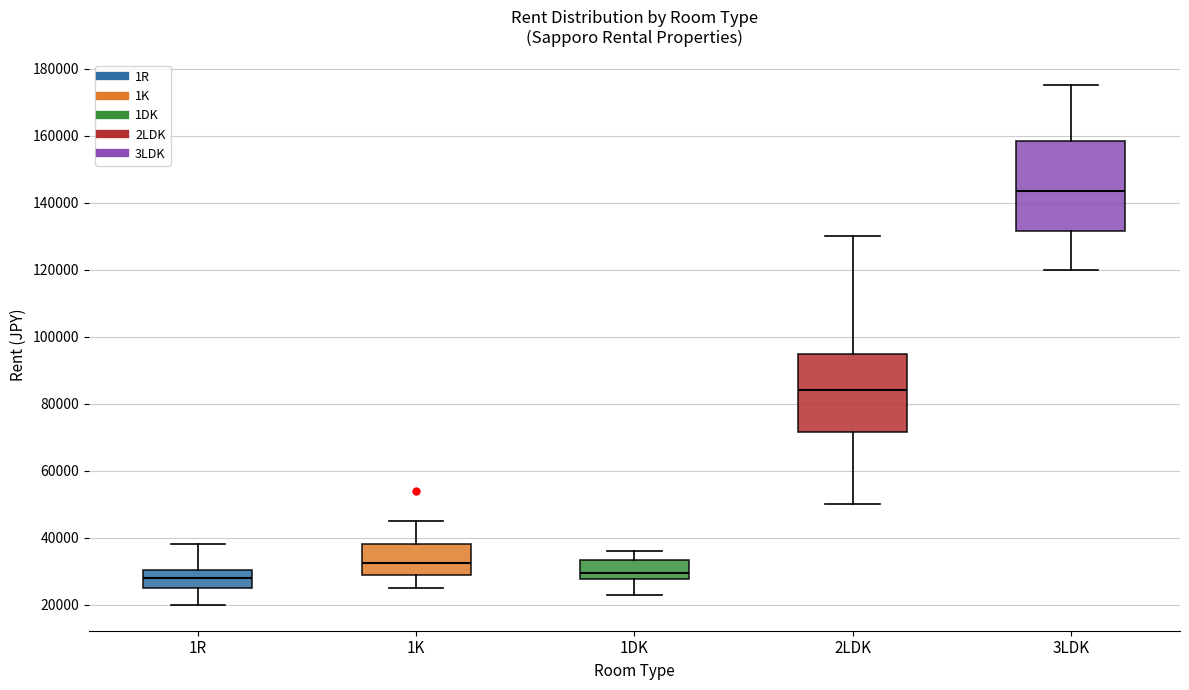

Comparing the boxes themselves (not the whiskers), which one is the tallest?

3LDK